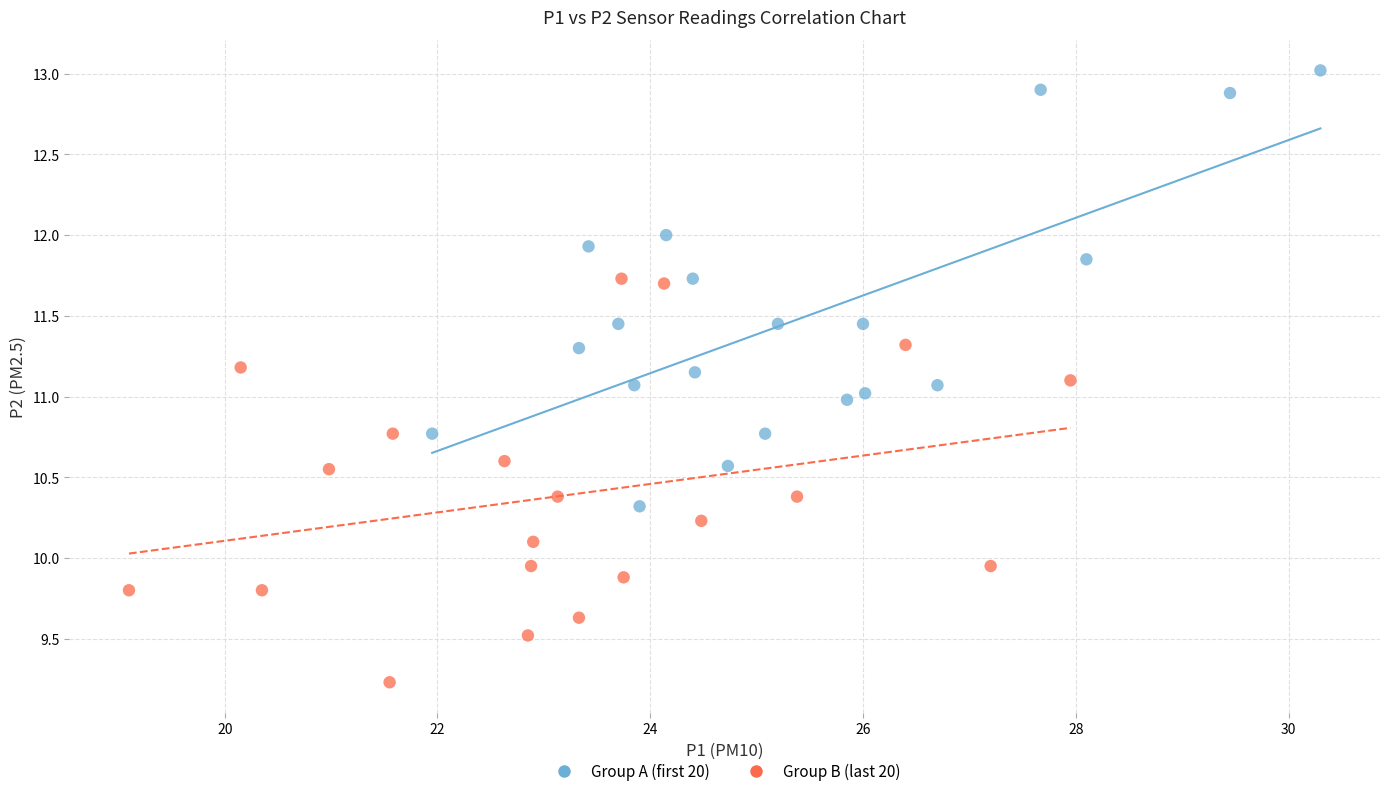

Which series reaches the maximum Y coordinate?

Group A (first 20)